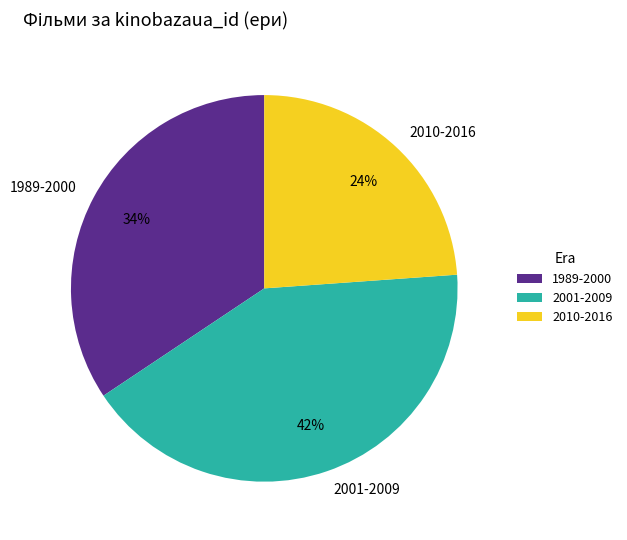

Rank the categories by value from highest to lowest.

2001-2009, 1989-2000, 2010-2016